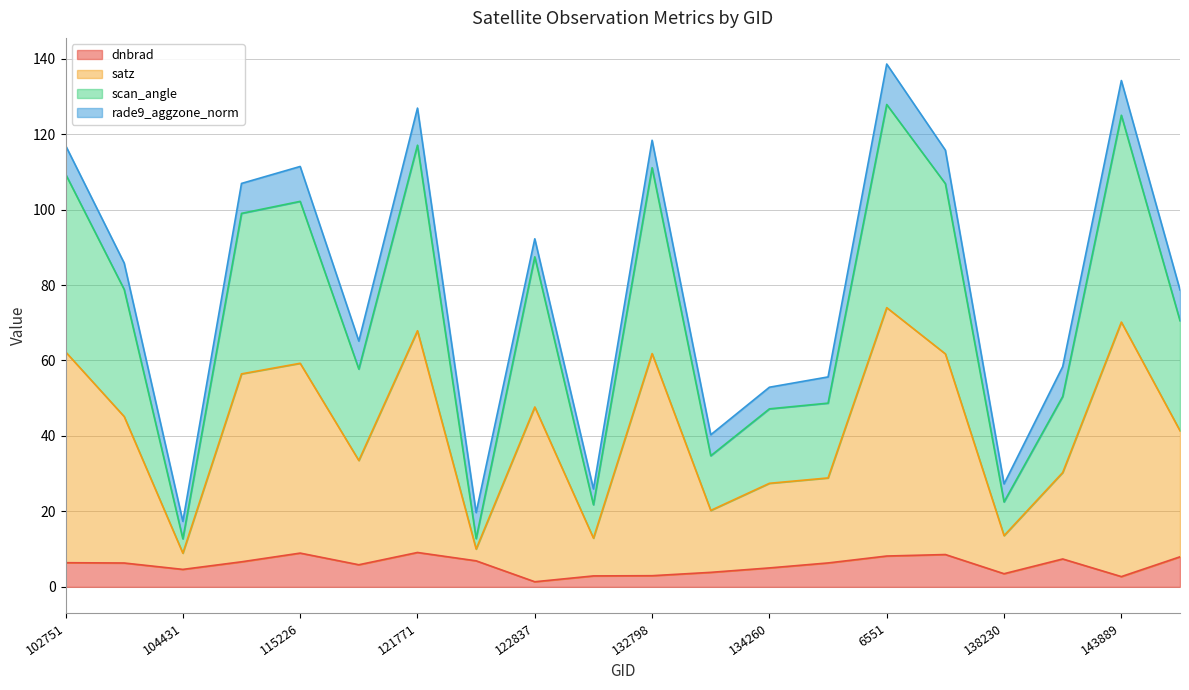

What is the total value across all series at 121771?

126.9